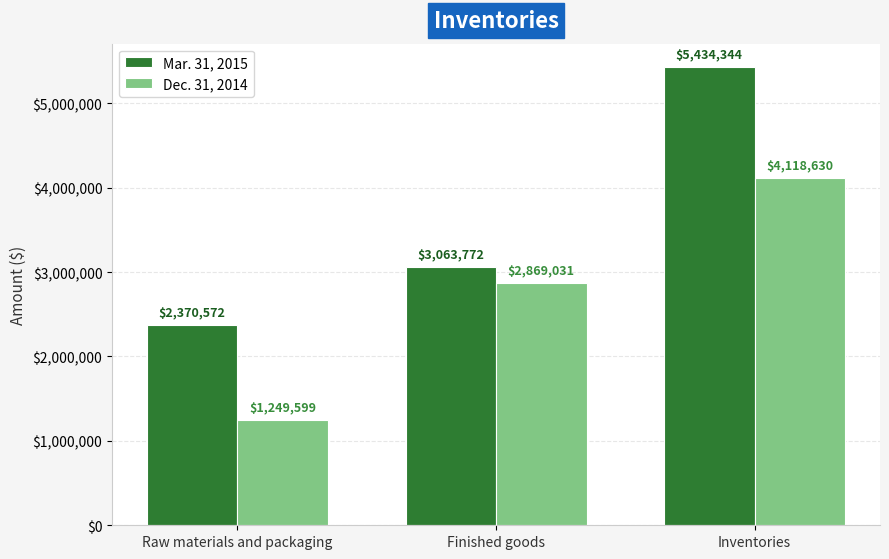

What is the difference between the second highest and minimum values in the Dec. 31, 2014 series?

1619432